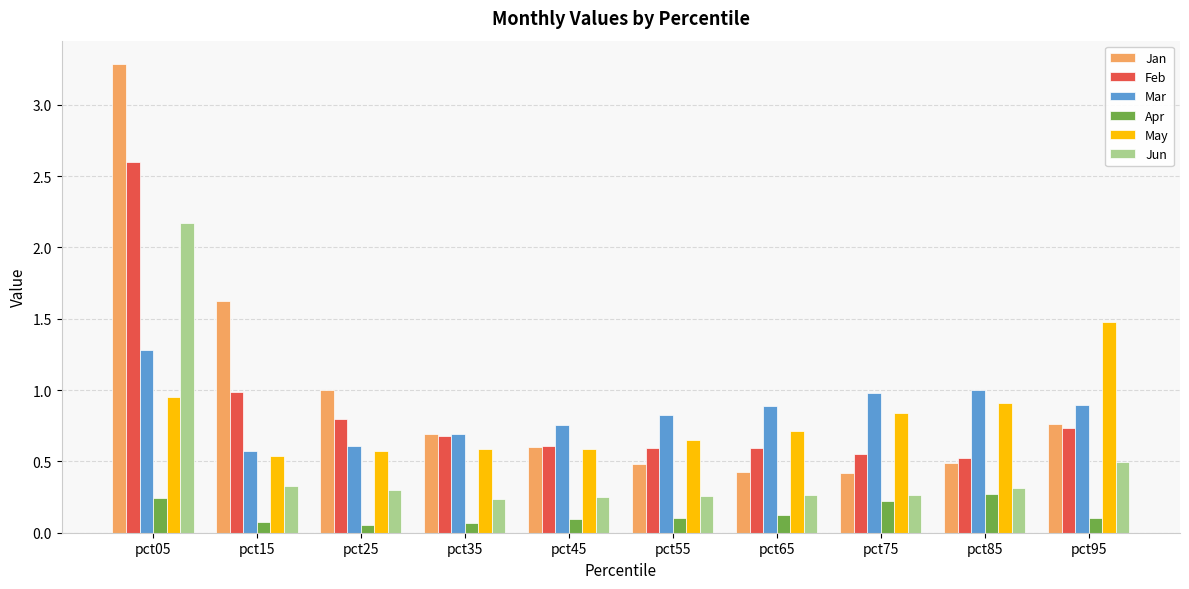

What is the highest value of the Mar series?

1.3